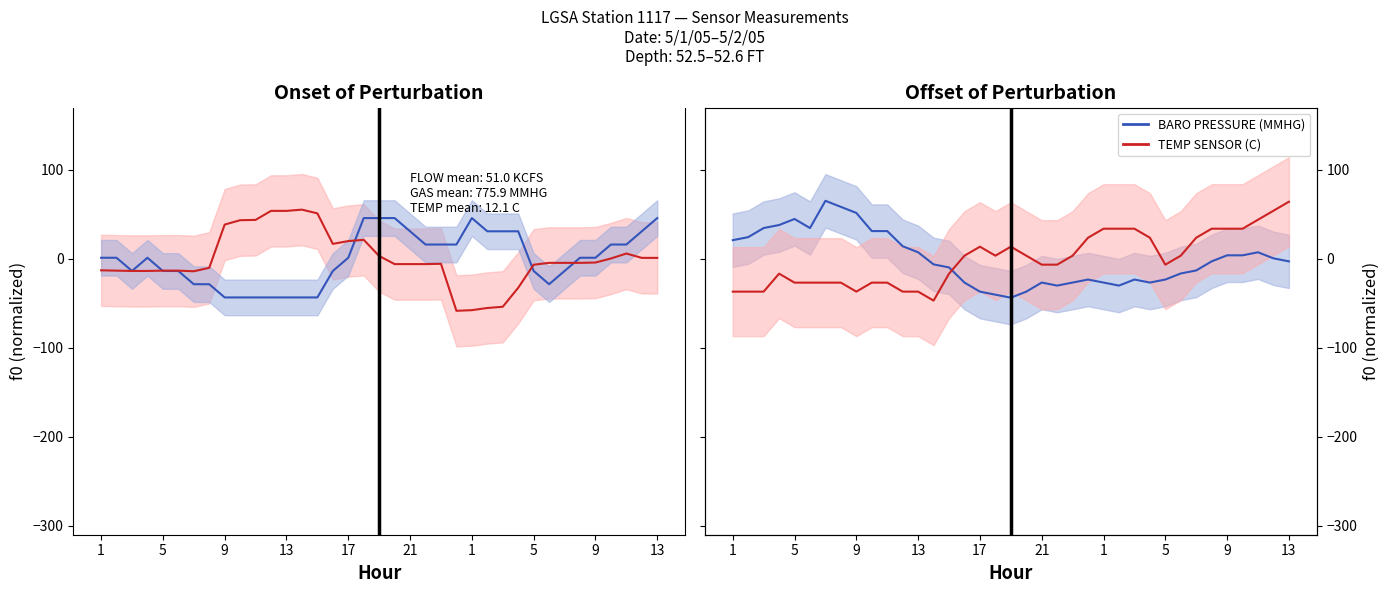

True or false: TOTAL GAS PRESSURE (MMHG) and TEMP SENSOR (C) cross at least once.

True